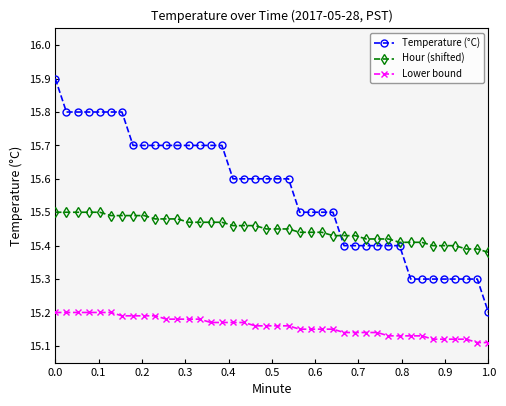

Which series has the largest total across all categories?

Temperature (°C)